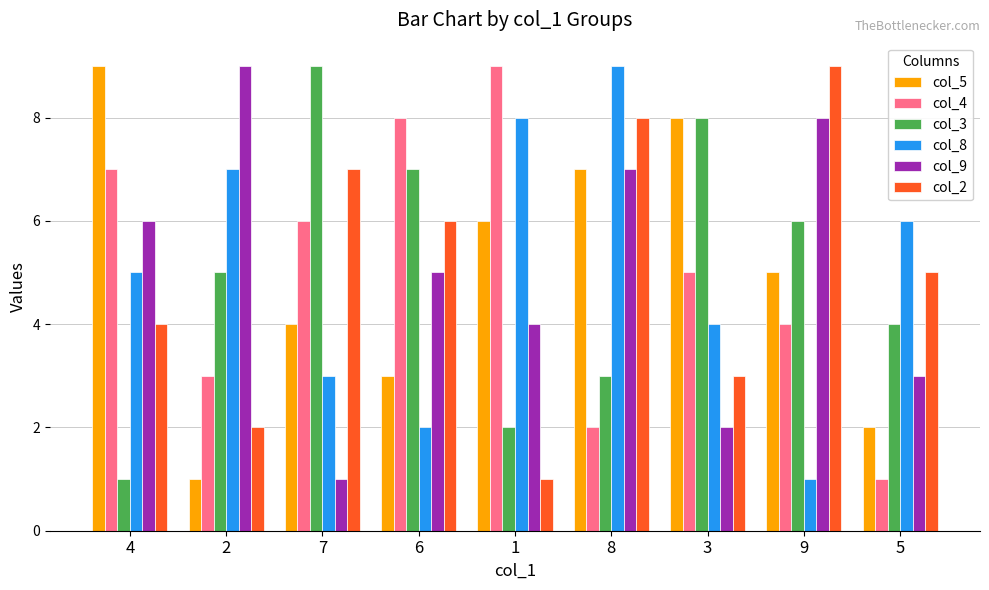

How many groups of bars are there?

9